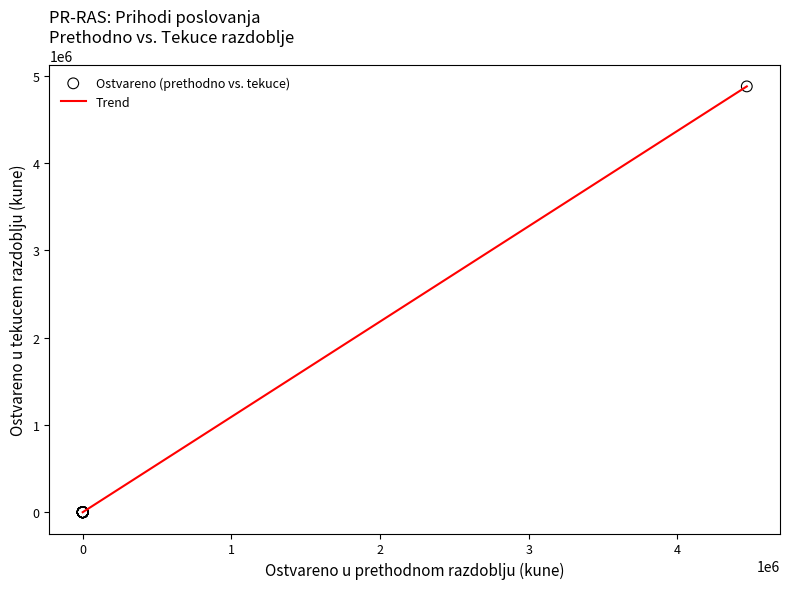

What is the greatest value displayed?

4875583.0